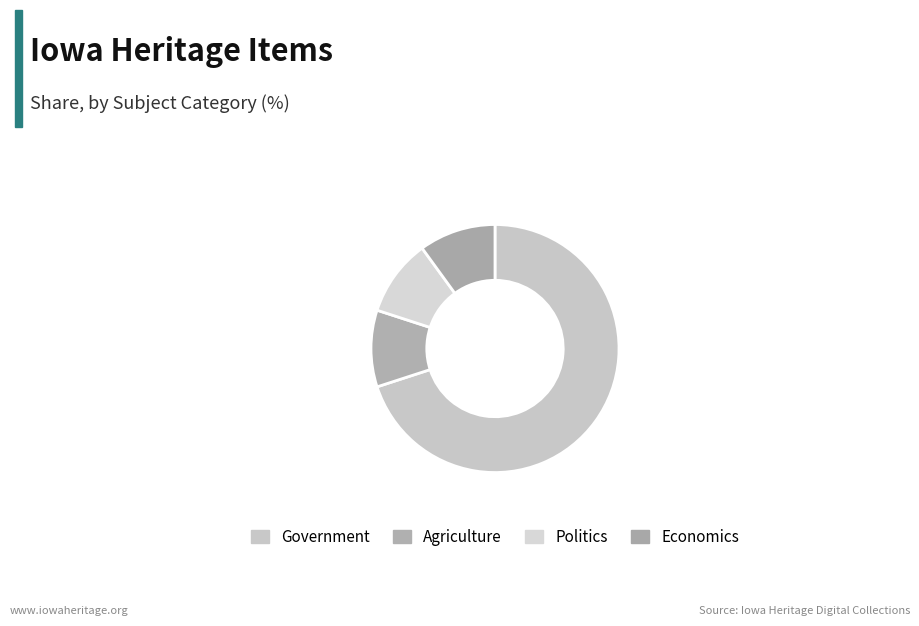

Is there any slice that represents more than half of the pie?

Yes